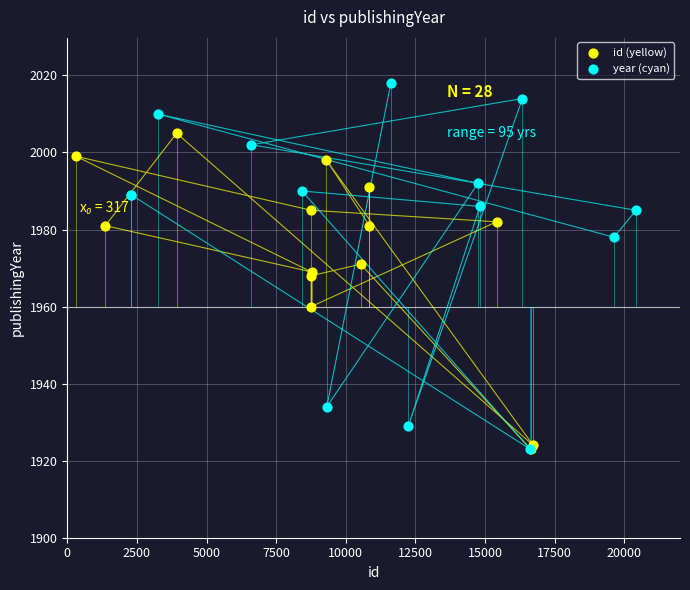

Which series contains the highest Y value?

year (cyan)